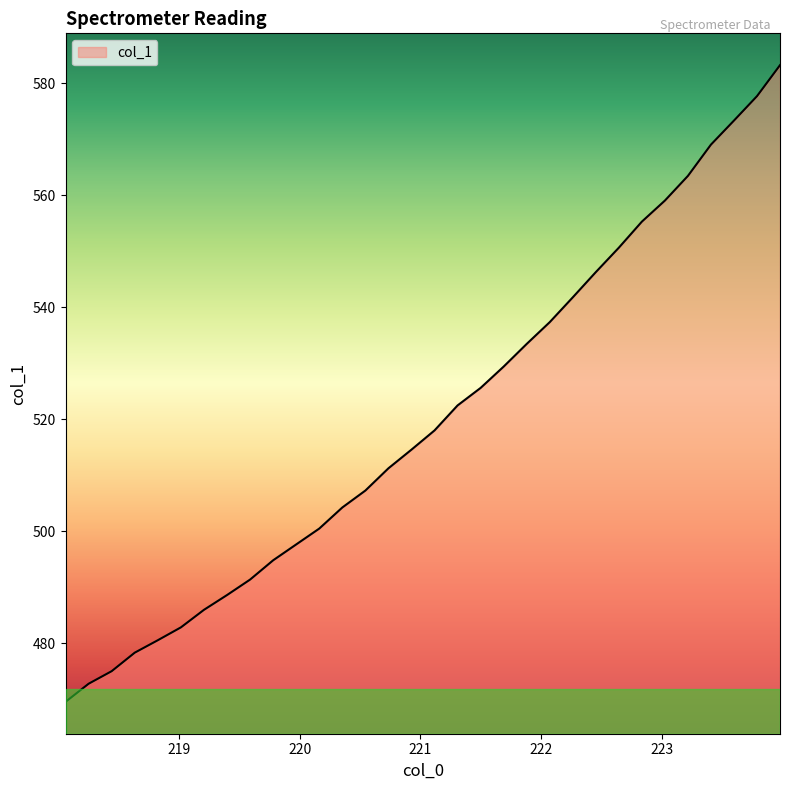

What is the greatest value displayed?

583.2